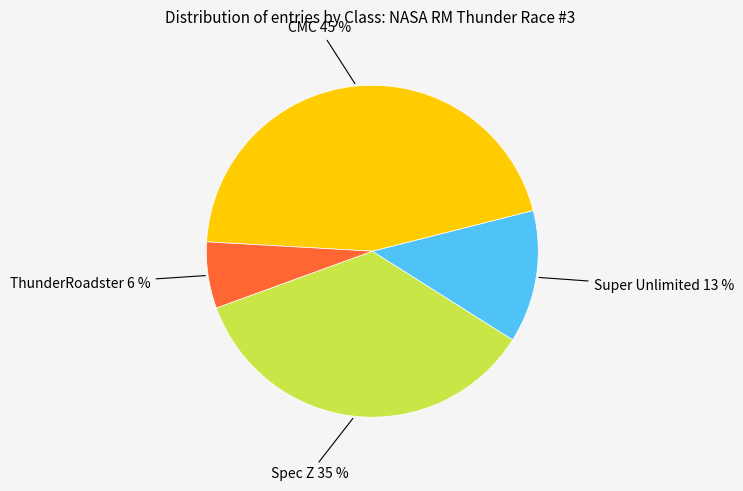

Does any single category account for the majority?

No